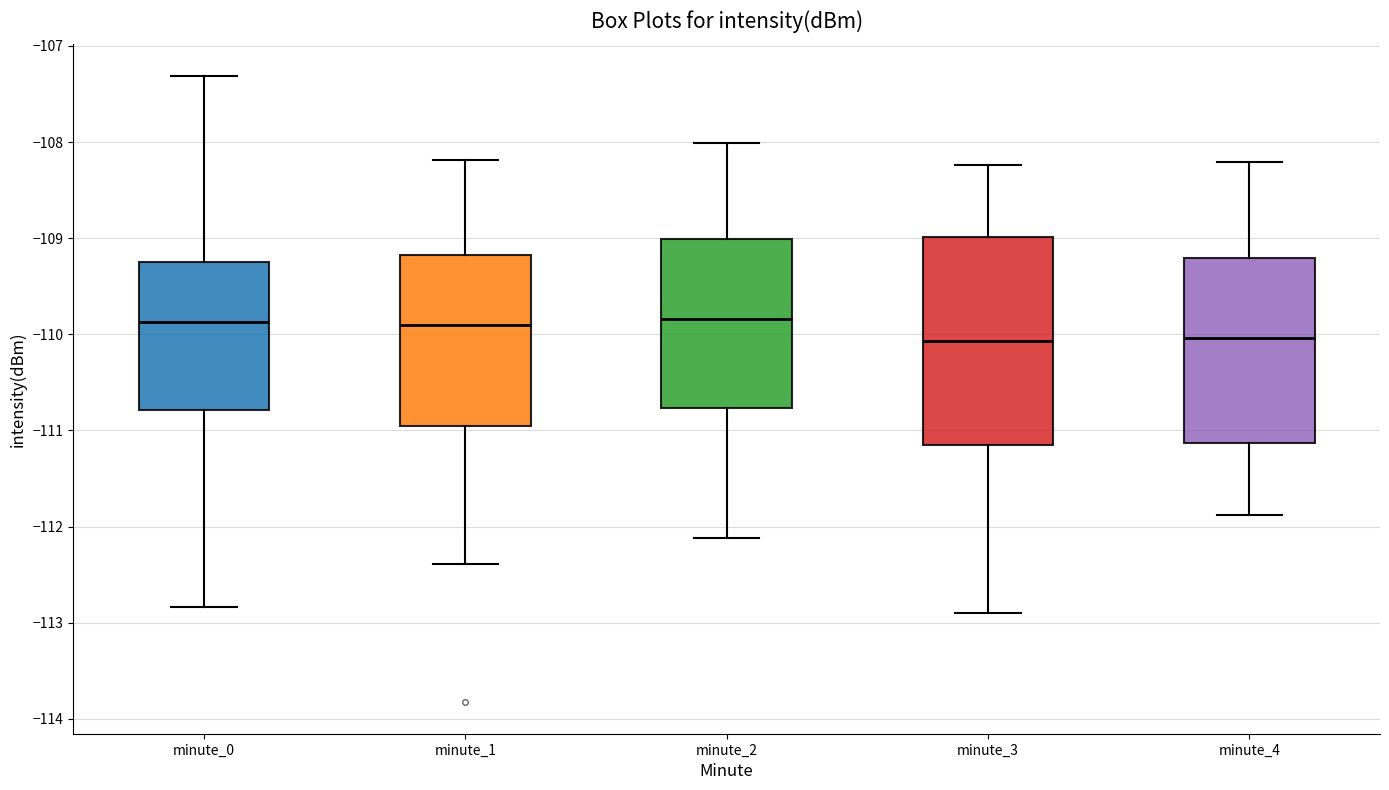

Which box is the tallest, from its lower edge to its upper edge?

minute_3